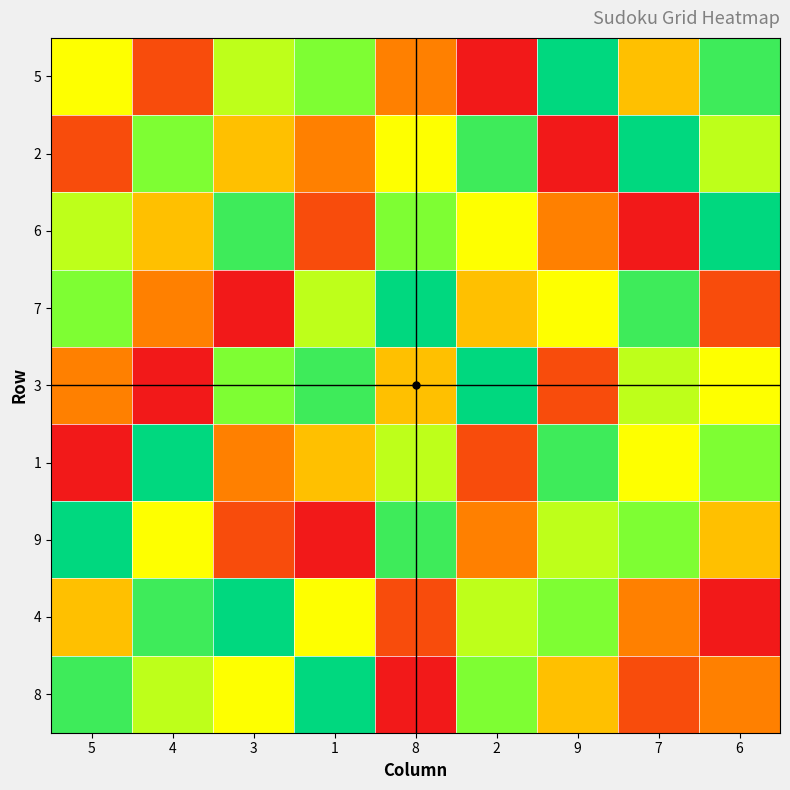

What is the minimum value shown in the chart?

1